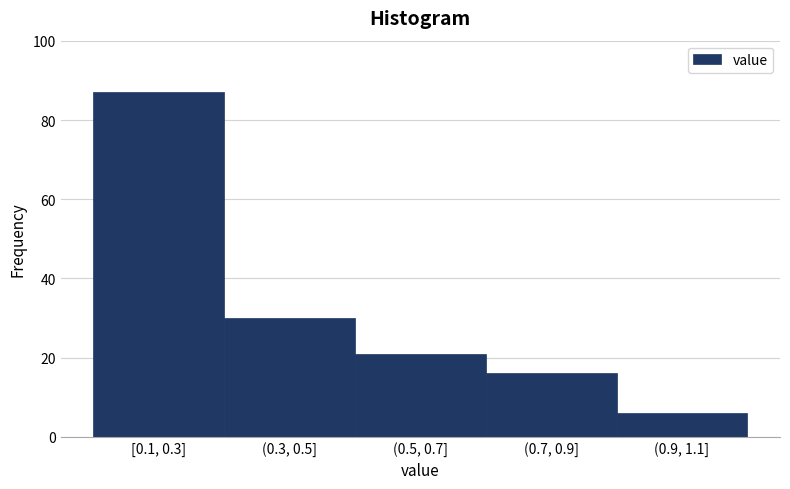

Reading left to right, what are all the values shown in this chart?

[0.1, 0.3]=87	(0.3, 0.5]=30	(0.5, 0.7]=21	(0.7, 0.9]=16	(0.9, 1.1]=6